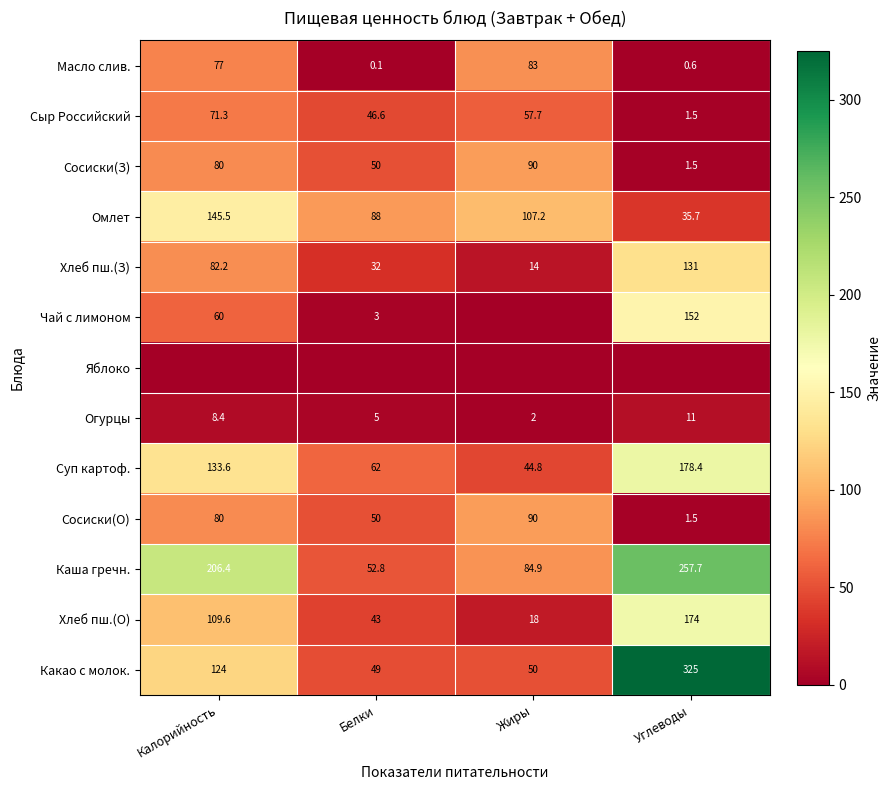

Rank the categories by Масло слив. value from lowest to highest.

Белки, Углеводы, Калорийность, Жиры